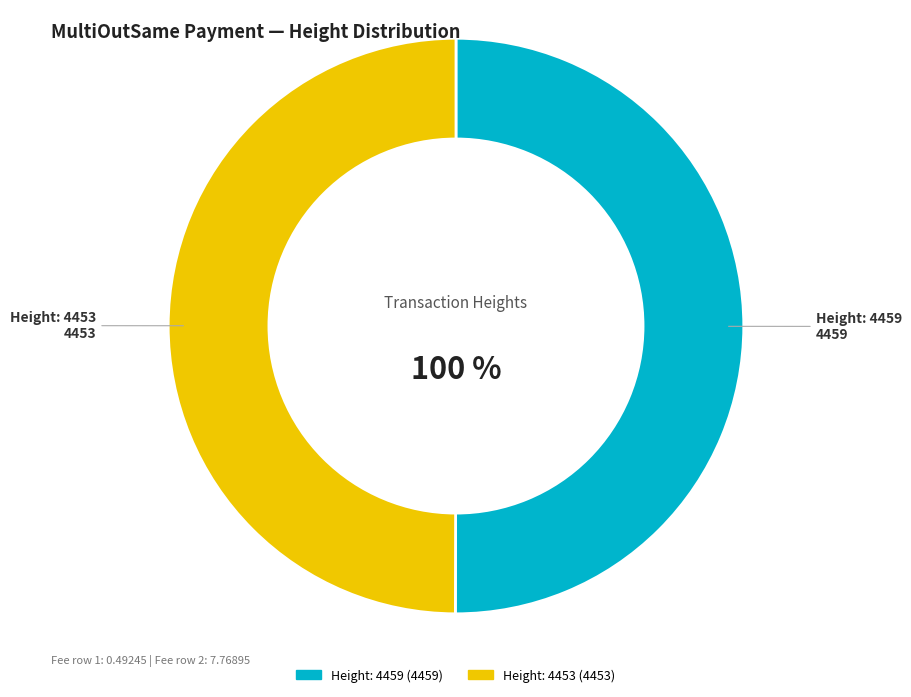

What is the ratio of the value at Height: 4453 to the value at Height: 4459?

1.0